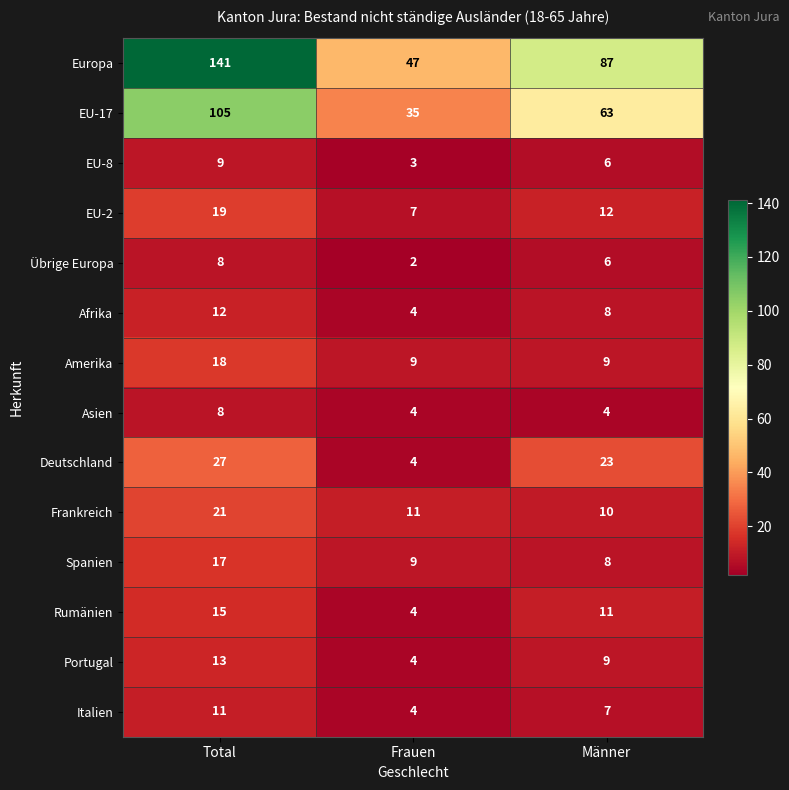

What is the difference between the second highest and minimum values in the EU-8 series?

3